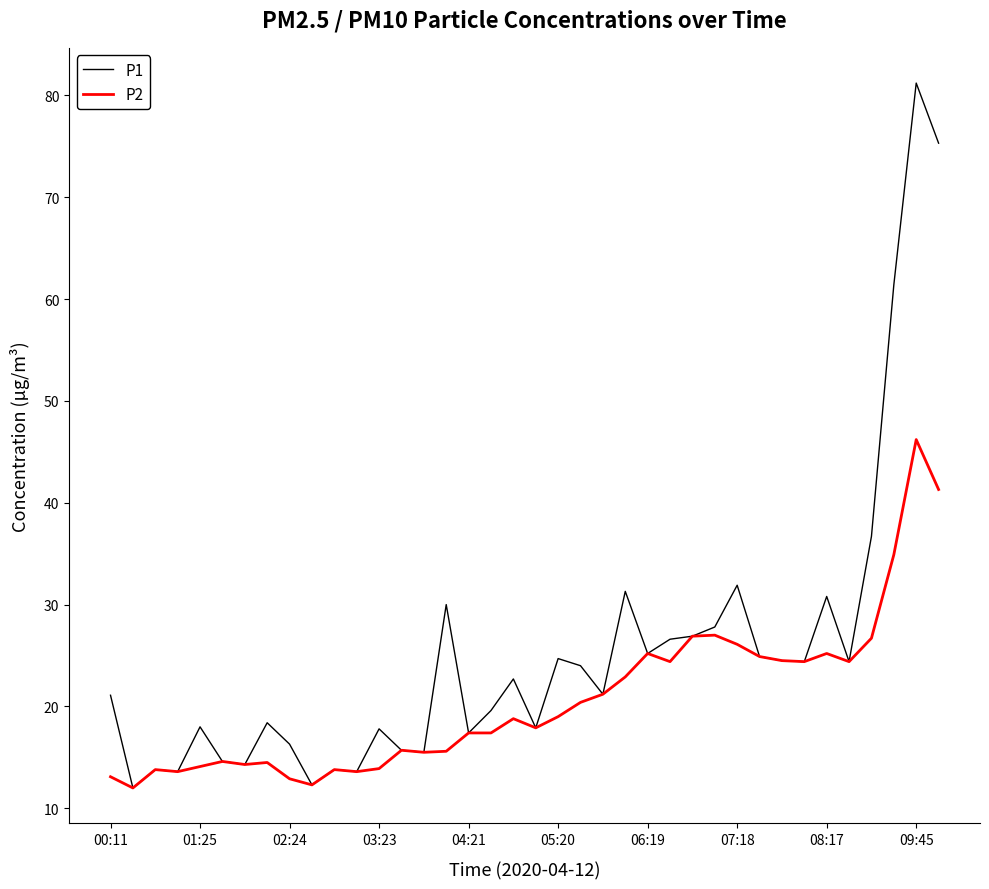

Which series has the largest total across all categories?

P1